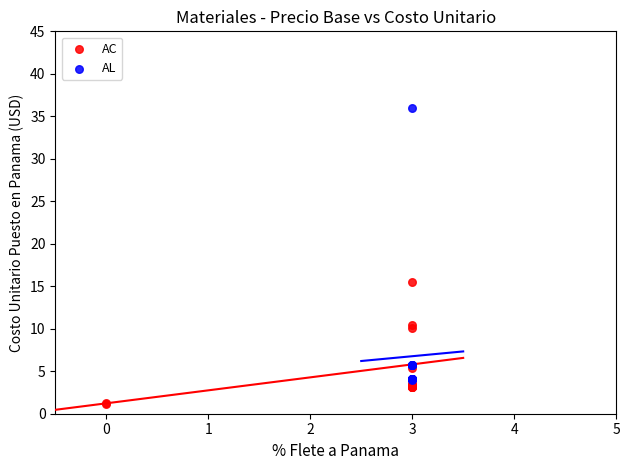

Which series reaches the minimum Y coordinate?

AC